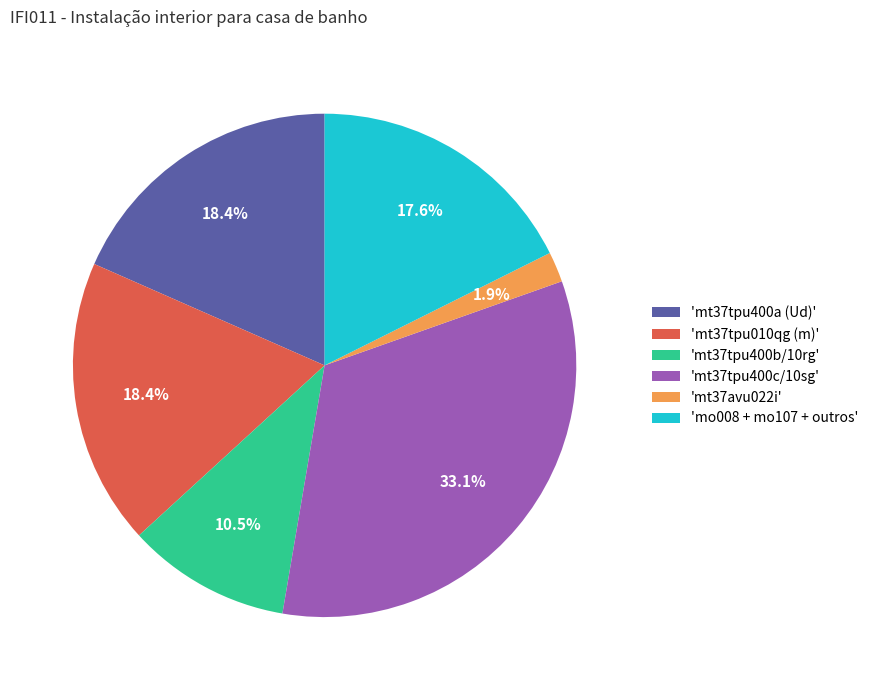

Is there any slice that represents more than half of the pie?

No